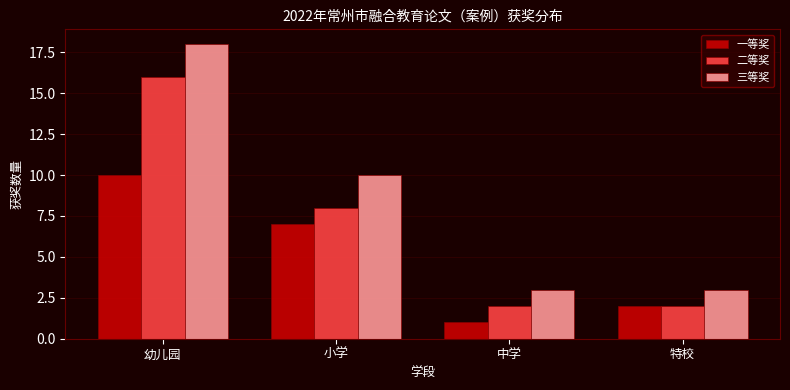

Reading left to right, transcribe all the data shown in this chart.

一等奖: 10	7	1	2
二等奖: 16	8	2	2
三等奖: 18	10	3	3